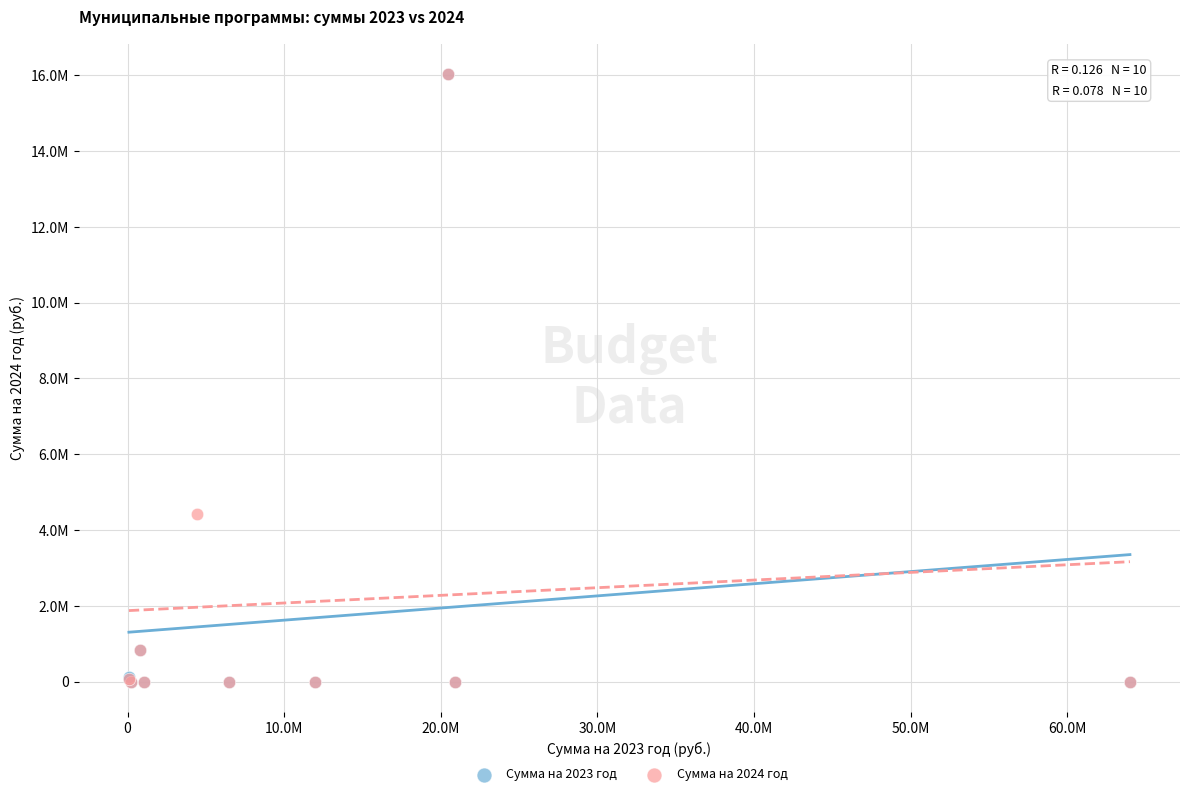

What are all the series names shown in the legend?

Сумма на 2023 год, Сумма на 2024 год